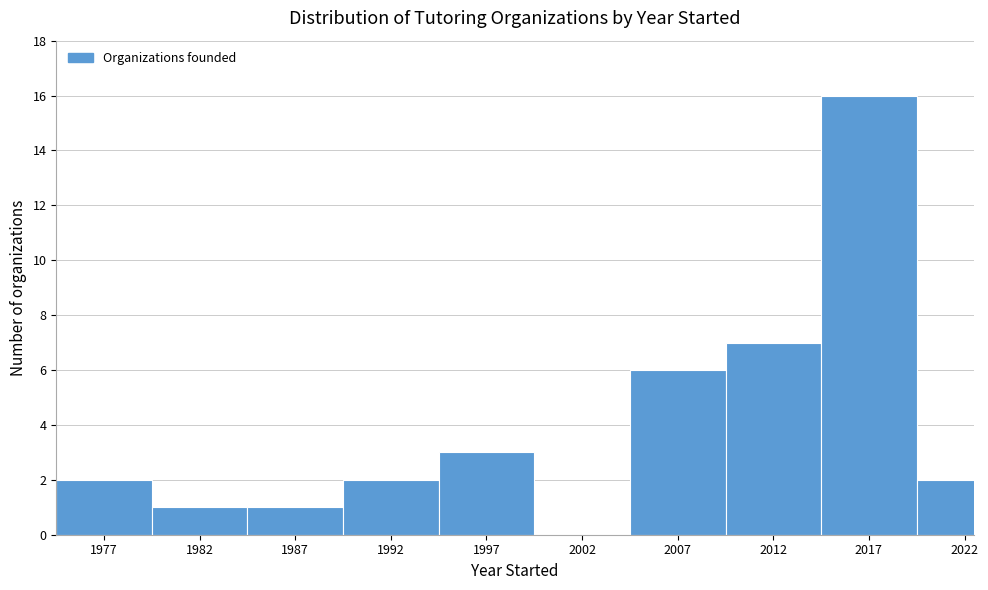

Reading right to left, list all the values displayed in this chart.

2022=2	2017=16	2012=7	2007=6	2002=0	1997=3	1992=2	1987=1	1982=1	1977=2